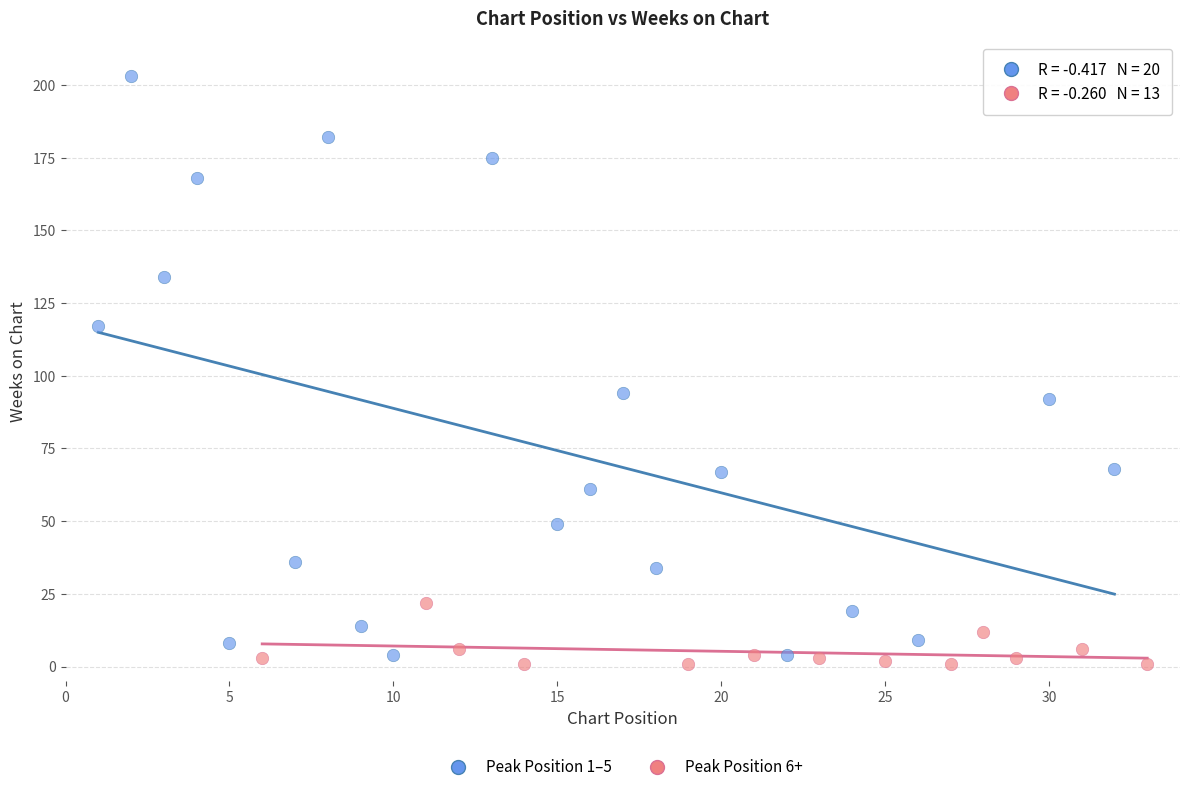

Which series has the largest Y range (max minus min)?

Peak Position 1–5